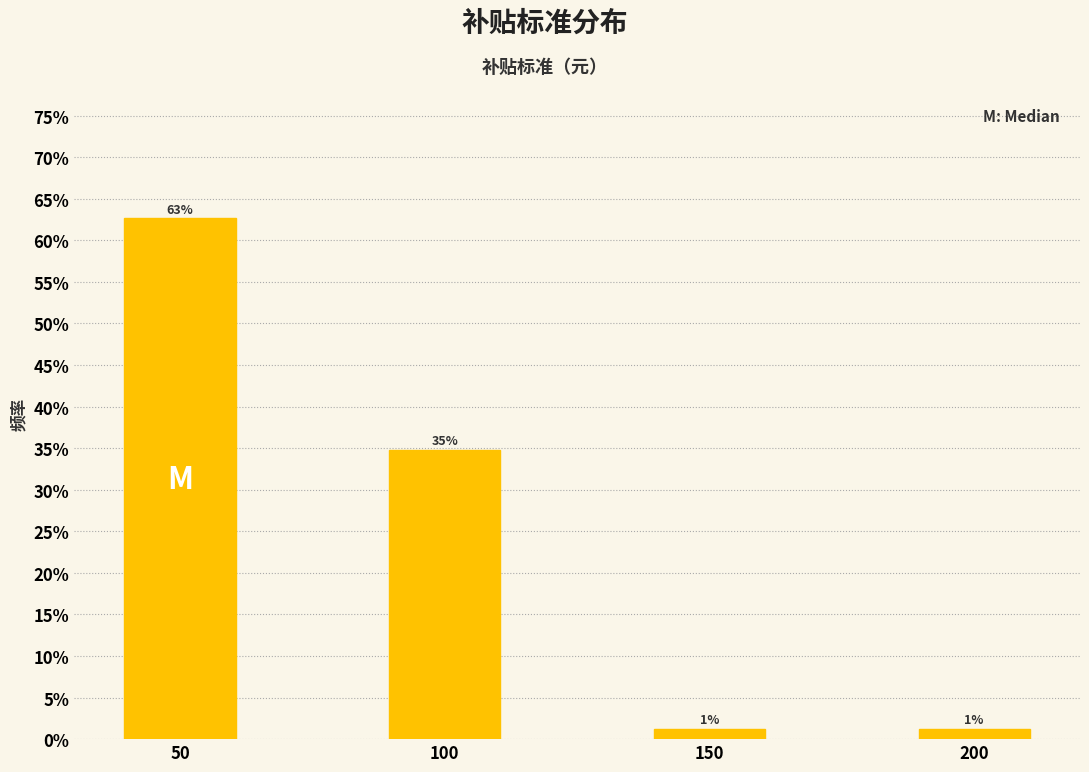

Are the bars horizontal?

No